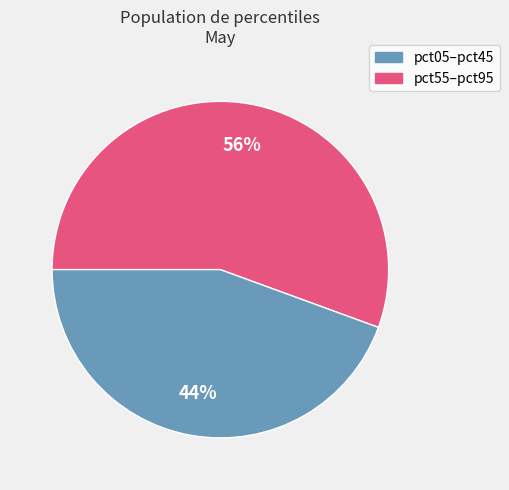

How many slices are in this pie chart?

2